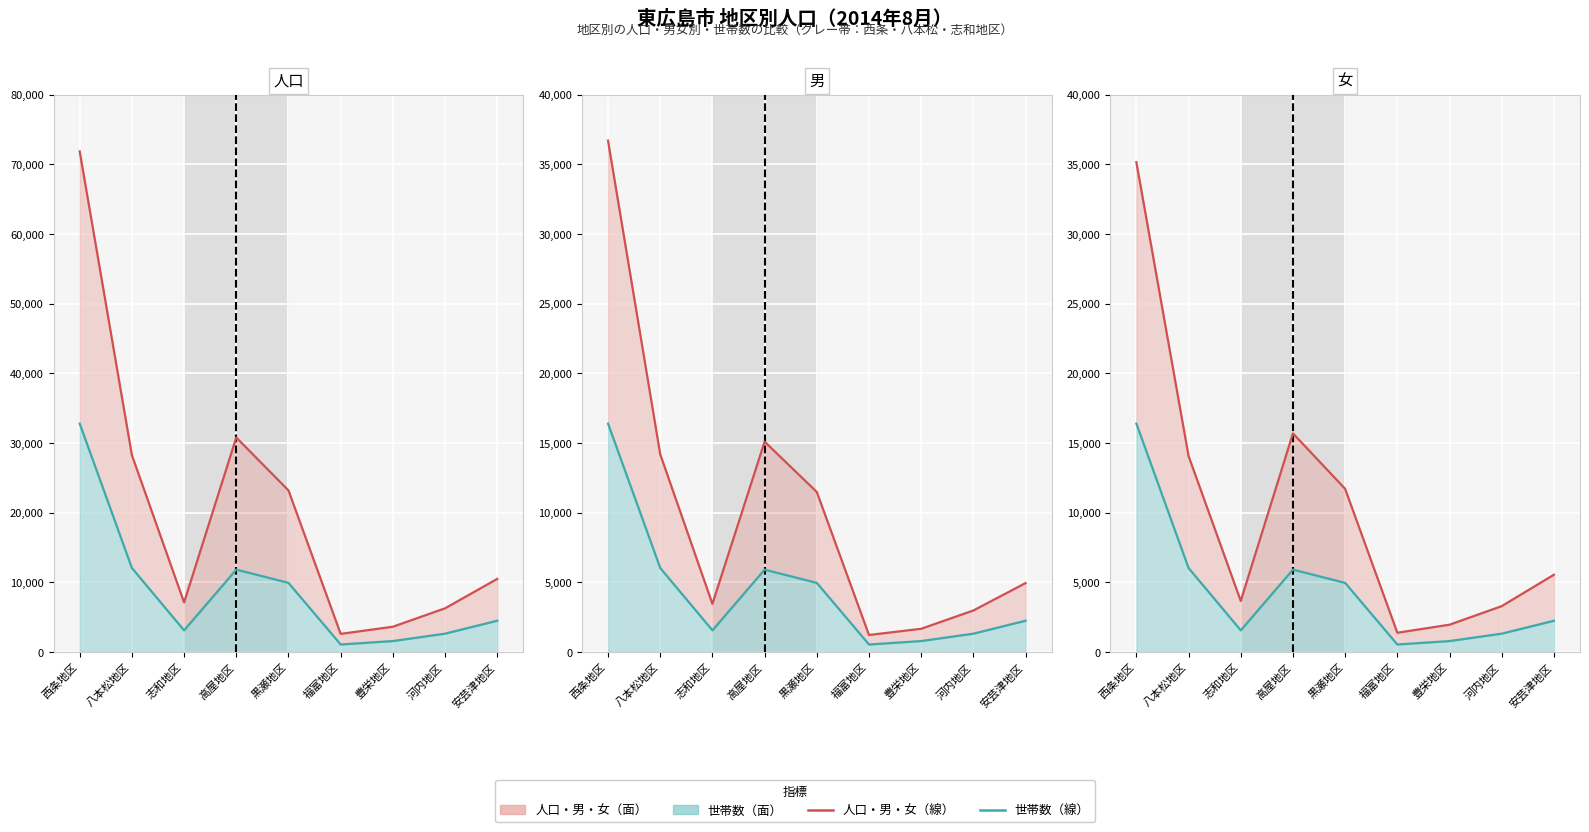

Rank the categories by 世帯数線 value from highest to lowest.

西条地区, 八本松地区, 高屋地区, 黒瀬地区, 安芸津地区, 志和地区, 河内地区, 豊栄地区, 福富地区